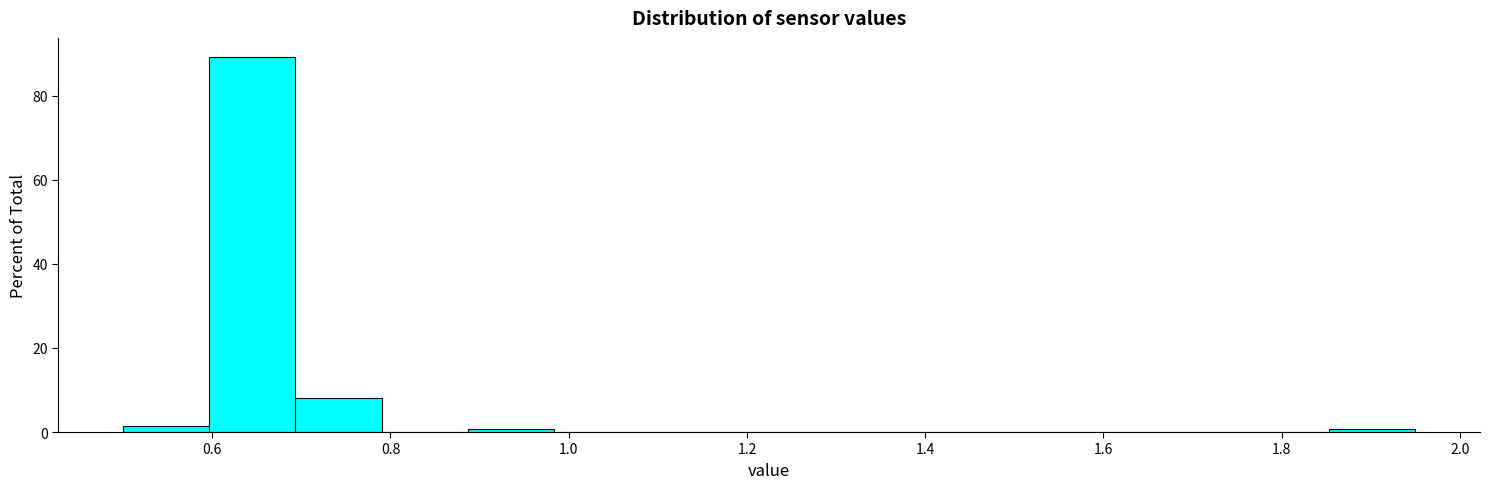

Reading left to right, list every bar in this chart as the range it spans on the x-axis followed by its height. Neither the bar edges nor the heights are printed on the chart, so give them approximately, as read against the axes.

0.50 to 0.60: under 2
0.60 to 0.70: 90
0.70 to 0.80: 8
0.80 to 0.88: 0
0.88 to 0.98: under 2
0.98 to 1.08: 0
1.08 to 1.18: 0
1.18 to 1.28: 0
1.28 to 1.38: 0
1.38 to 1.46: 0
1.46 to 1.56: 0
1.56 to 1.66: 0
1.66 to 1.76: 0
1.76 to 1.86: 0
1.86 to 1.96: under 2